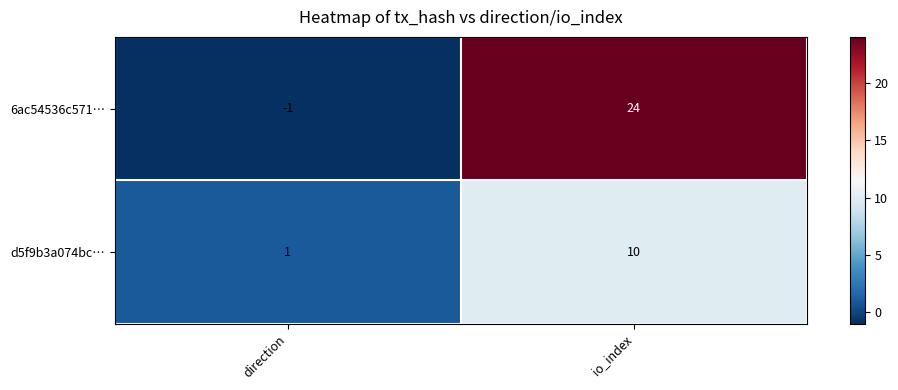

How many data points does each series have?

2